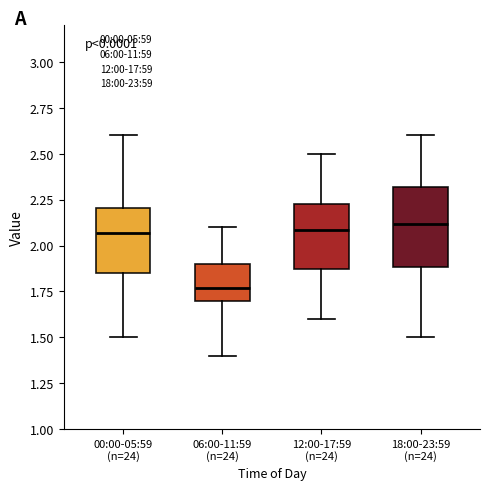

Where is the upper edge of the box for 18:00-23:59 (n=24) on the y-axis? The values are not printed on the chart, so give them approximately, as read against the axis.

2.30